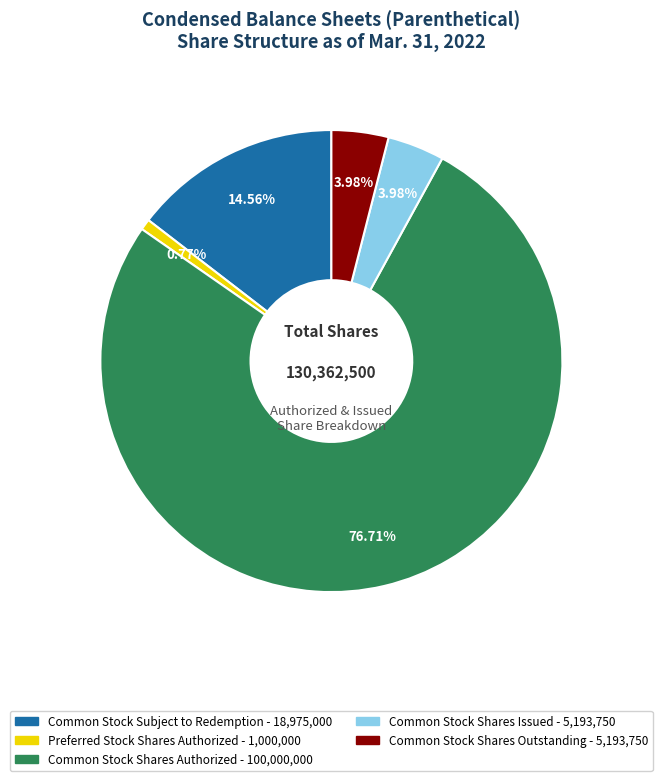

Is there any slice that represents more than half of the pie?

Yes